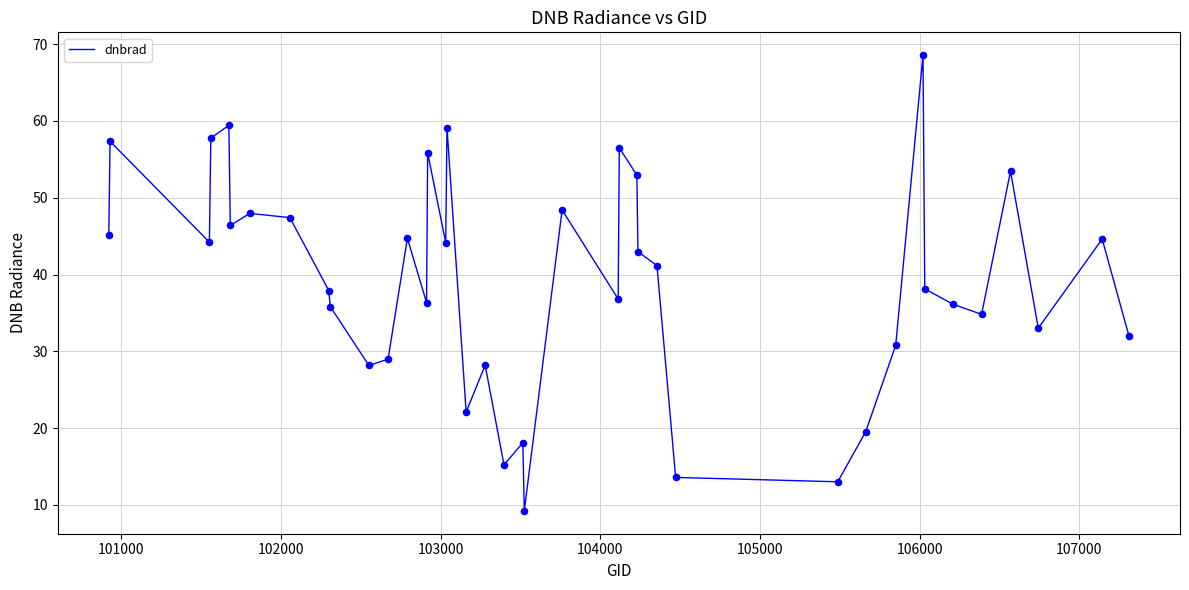

What is the maximum value shown in the chart?

68.6